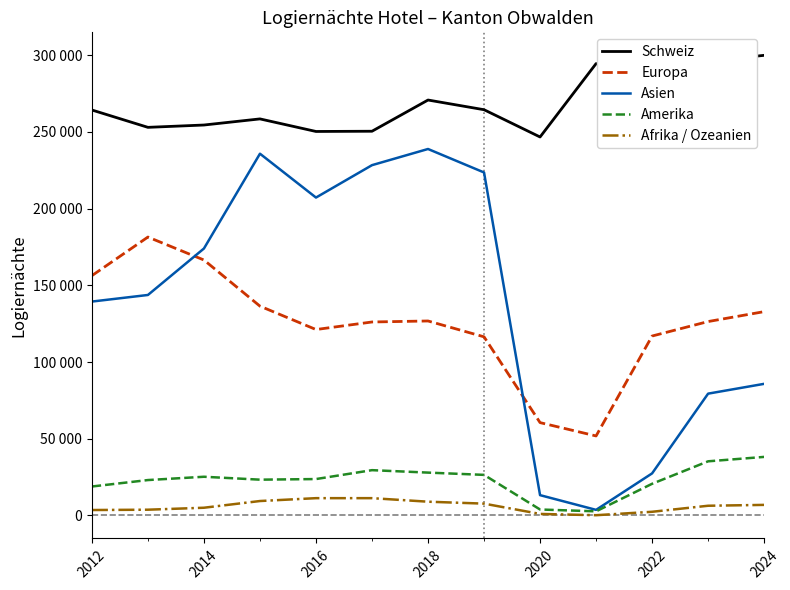

What are all the series names shown in the legend?

Schweiz, Europa, Asien, Amerika, Afrika / Ozeanien